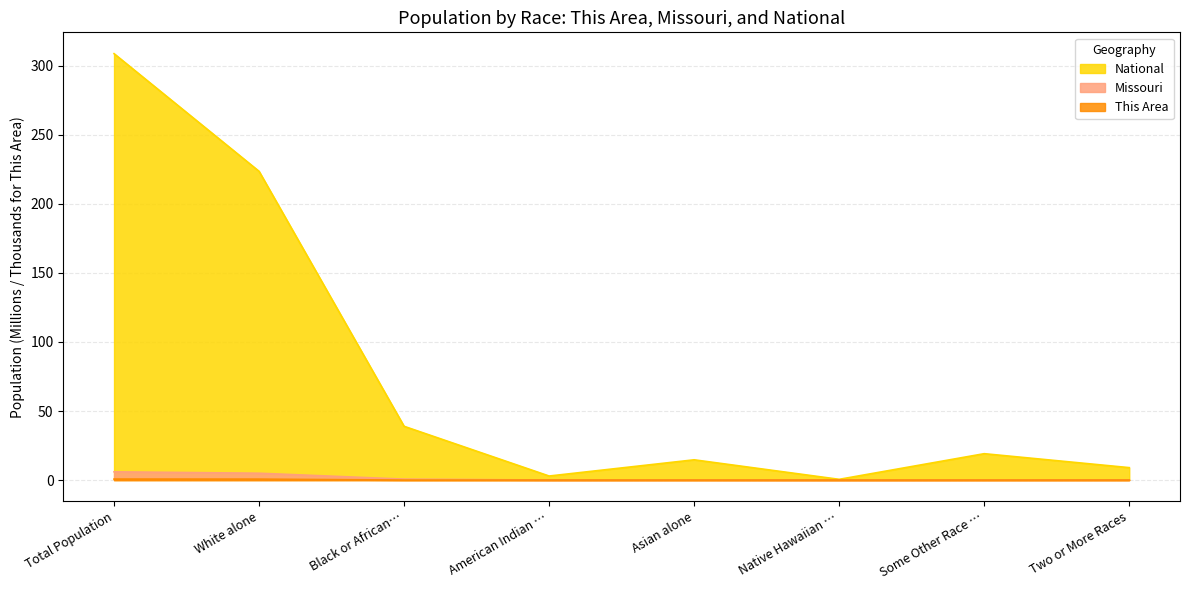

What is the average value of the National series?

77.2